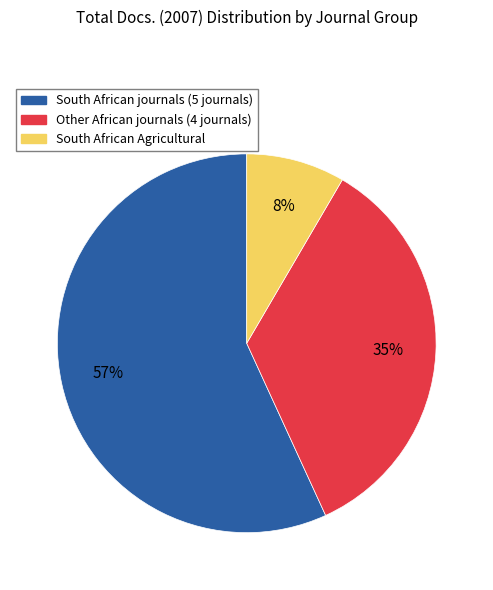

To the nearest percent, what is the average slice percentage?

33%